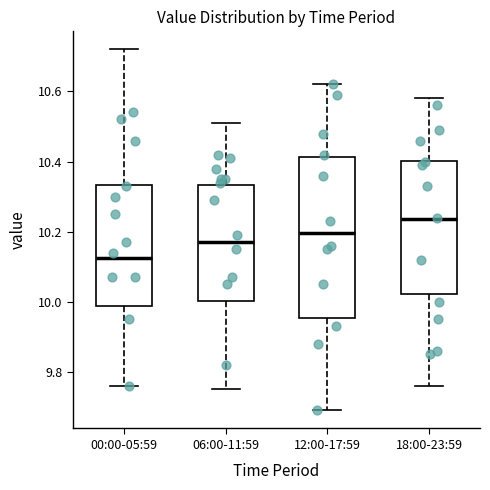

Reading left to right, read every box against the y-axis: the position of its median line, the range the box covers, and the ends of its whiskers. The values are not printed on the chart, so give them approximately, as read against the axis.

00:00-05:59: median 10.12, box 9.98 to 10.34, whiskers 9.76 to 10.72
06:00-11:59: median 10.18, box 10.00 to 10.34, whiskers 9.76 to 10.52
12:00-17:59: median 10.20, box 9.96 to 10.42, whiskers 9.70 to 10.62
18:00-23:59: median 10.24, box 10.02 to 10.40, whiskers 9.76 to 10.58